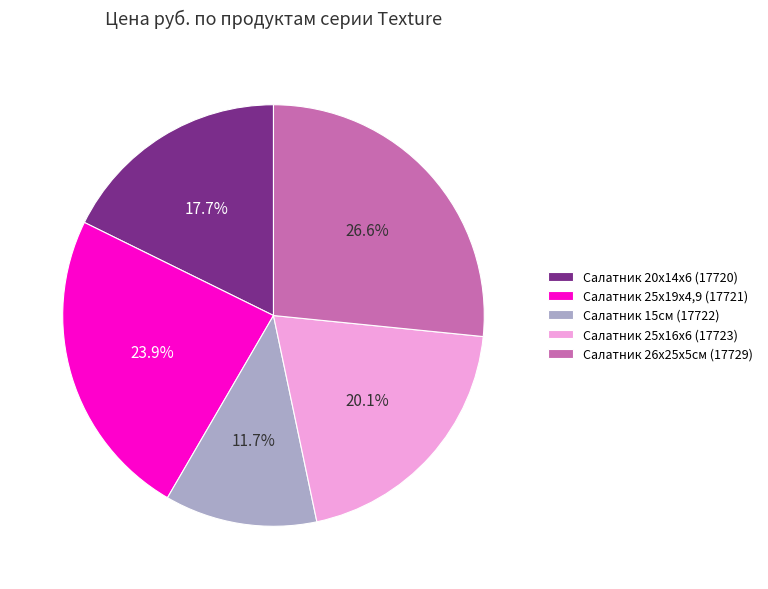

How many segments does this pie chart have?

5